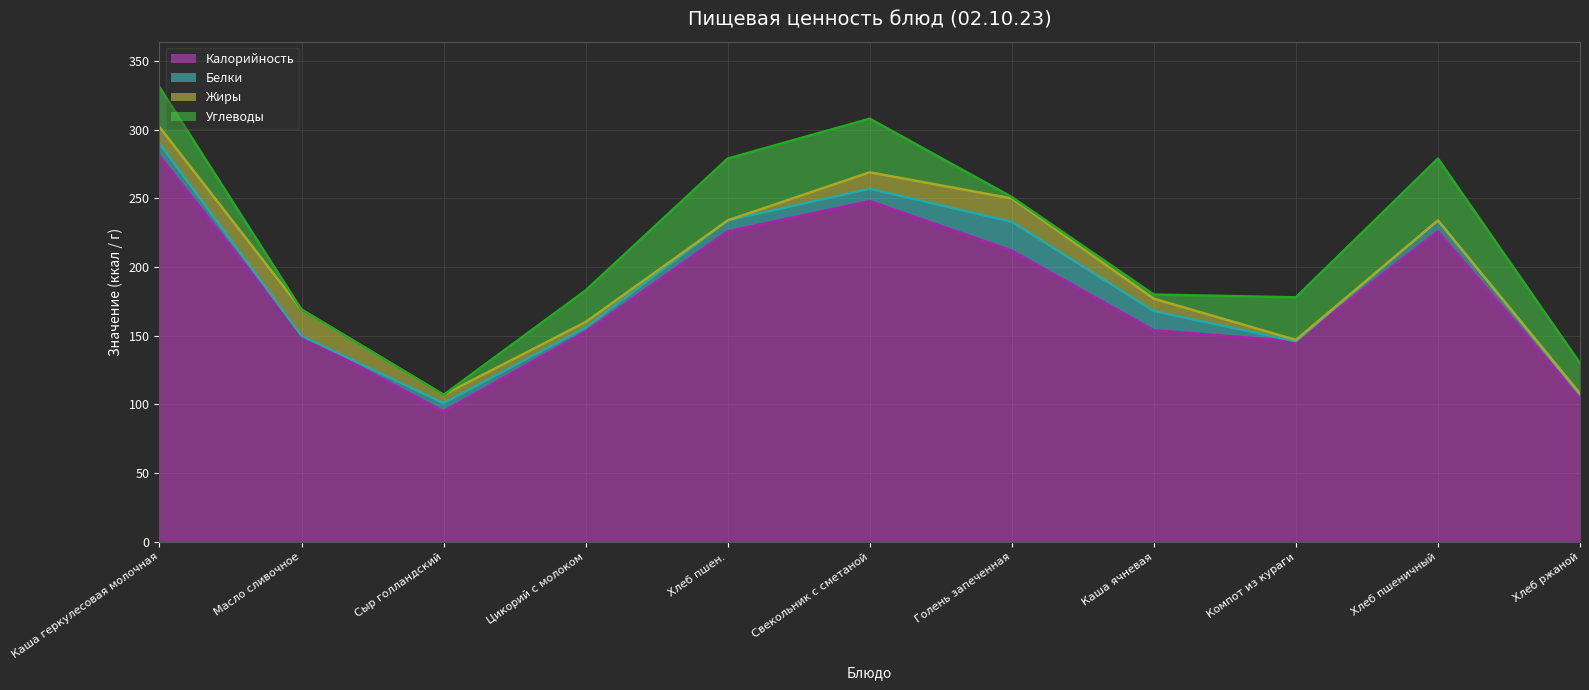

Where is the first local minimum for Белки?

Масло сливочное